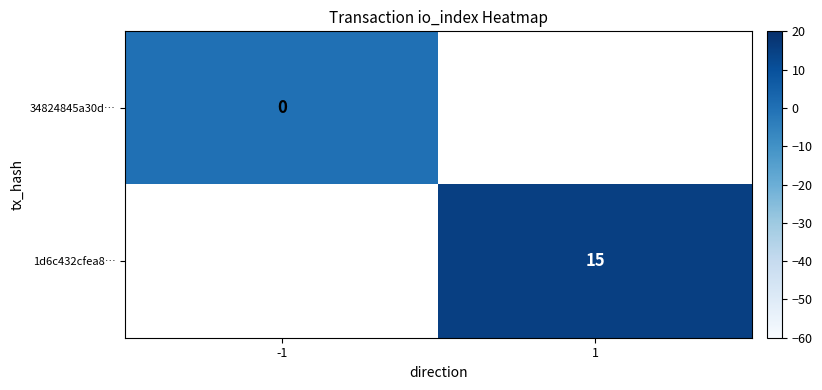

What is the maximum value shown in the chart?

15.0